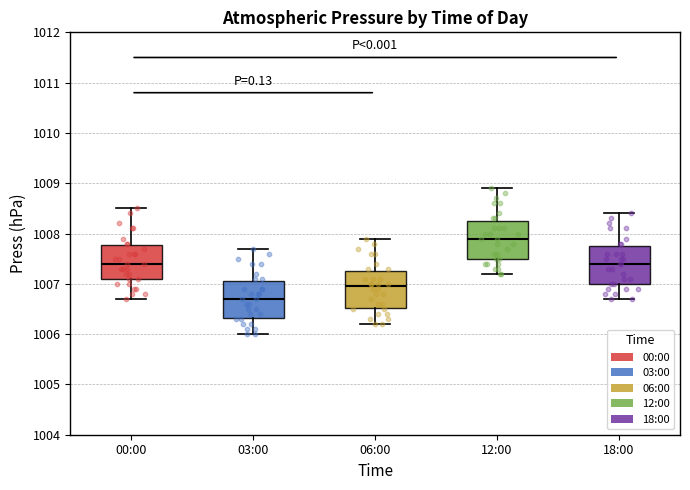

Where does the lower whisker of the box for 03:00 end on the y-axis? The values are not printed on the chart, so give them approximately, as read against the axis.

1006.0